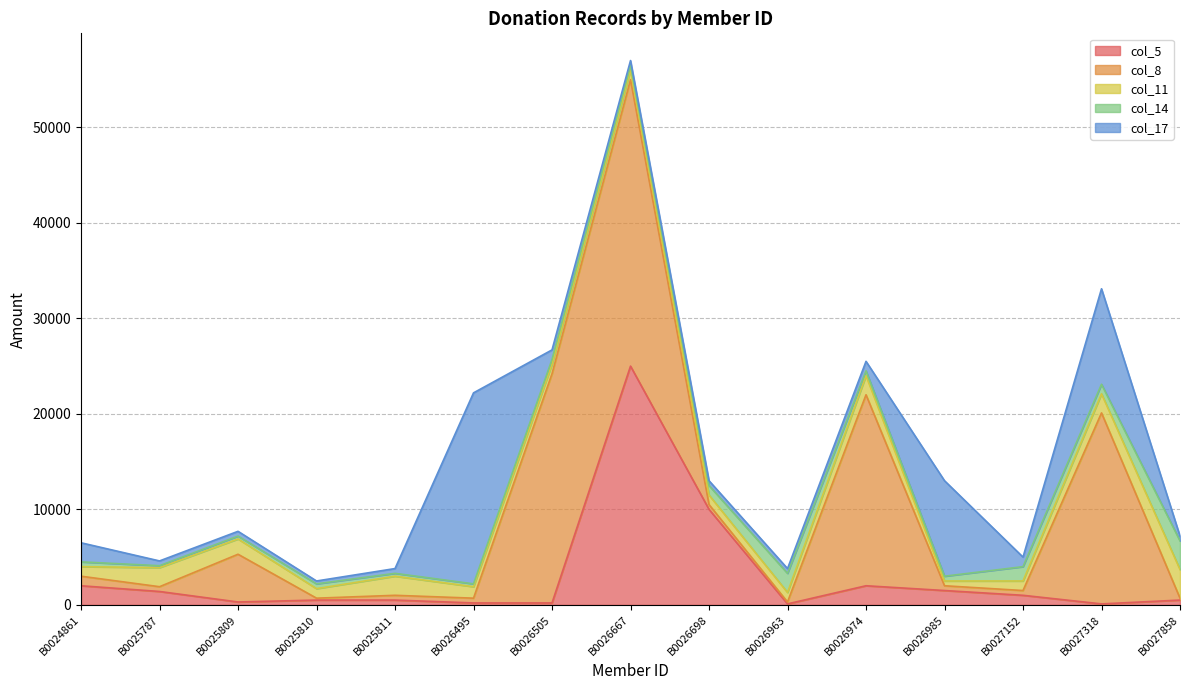

Reading left to right, list all the values displayed in this chart.

col_5: B0024861=2000	B0025787=1400	B0025809=300	B0025810=500	B0025811=500	B0026495=200	B0026505=200	B0026667=25000	B0026698=10000	B0026963=100	B0026974=2000	B0026985=1500	B0027152=1000	B0027318=100	B0027858=500
col_8: B0024861=1000	B0025787=500	B0025809=5000	B0025810=200	B0025811=500	B0026495=500	B0026505=24000	B0026667=30000	B0026698=500	B0026963=200	B0026974=20000	B0026985=500	B0027152=500	B0027318=20000	B0027858=200
col_11: B0024861=1000	B0025787=2000	B0025809=1600	B0025810=1000	B0025811=2000	B0026495=1200	B0026505=1000	B0026667=1000	B0026698=1000	B0026963=1000	B0026974=2000	B0026985=500	B0027152=1000	B0027318=2000	B0027858=3000
col_14: B0024861=500	B0025787=200	B0025809=300	B0025810=500	B0025811=300	B0026495=300	B0026505=500	B0026667=500	B0026698=1000	B0026963=2000	B0026974=500	B0026985=500	B0027152=1500	B0027318=1000	B0027858=3000
col_17: B0024861=2000	B0025787=500	B0025809=500	B0025810=300	B0025811=500	B0026495=20000	B0026505=1000	B0026667=500	B0026698=500	B0026963=500	B0026974=1000	B0026985=10000	B0027152=1000	B0027318=10000	B0027858=500